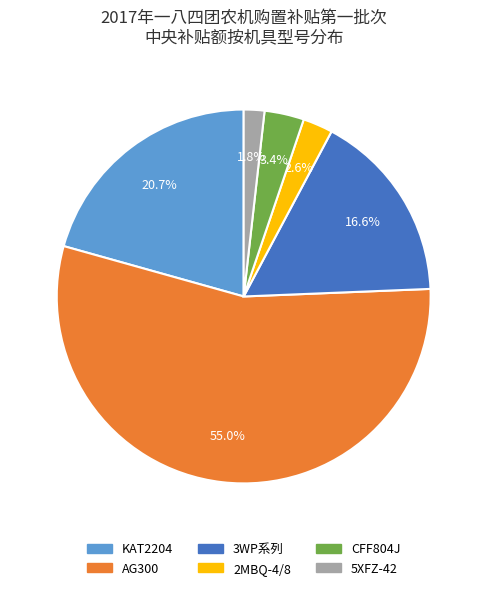

Is there any slice that represents more than half of the pie?

Yes